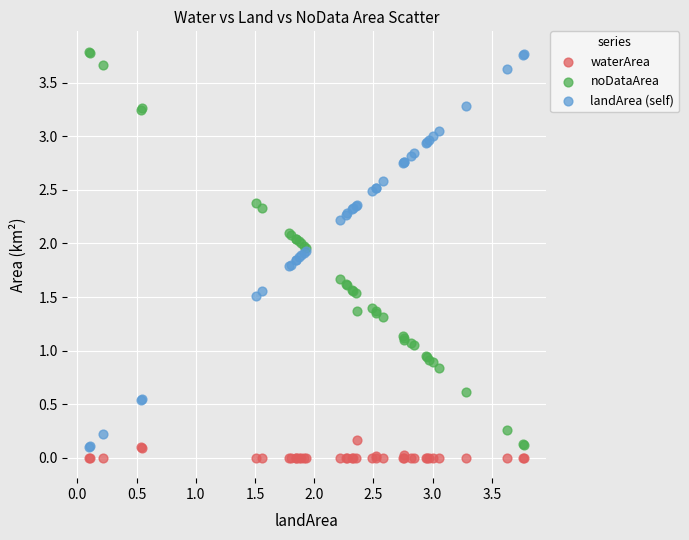

What is the X range (max minus min) for the scatter plot?

3.7